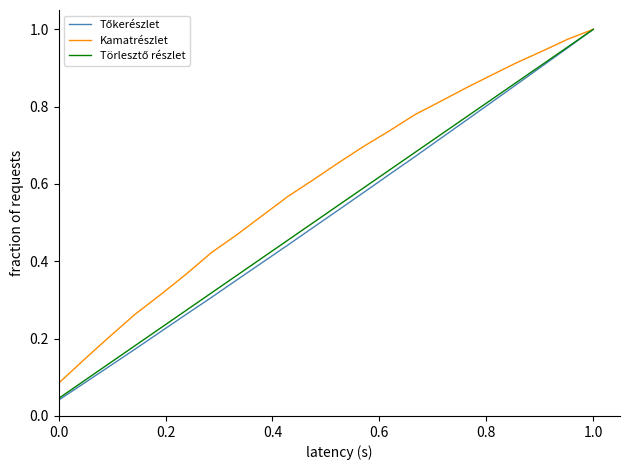

Which series has the largest total across all categories?

Kamatrészlet